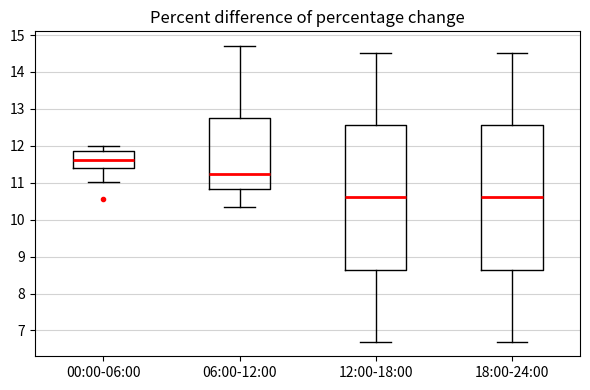

Where does the lower whisker of the box for 06:00-12:00 end on the y-axis? The values are not printed on the chart, so give them approximately, as read against the axis.

10.4